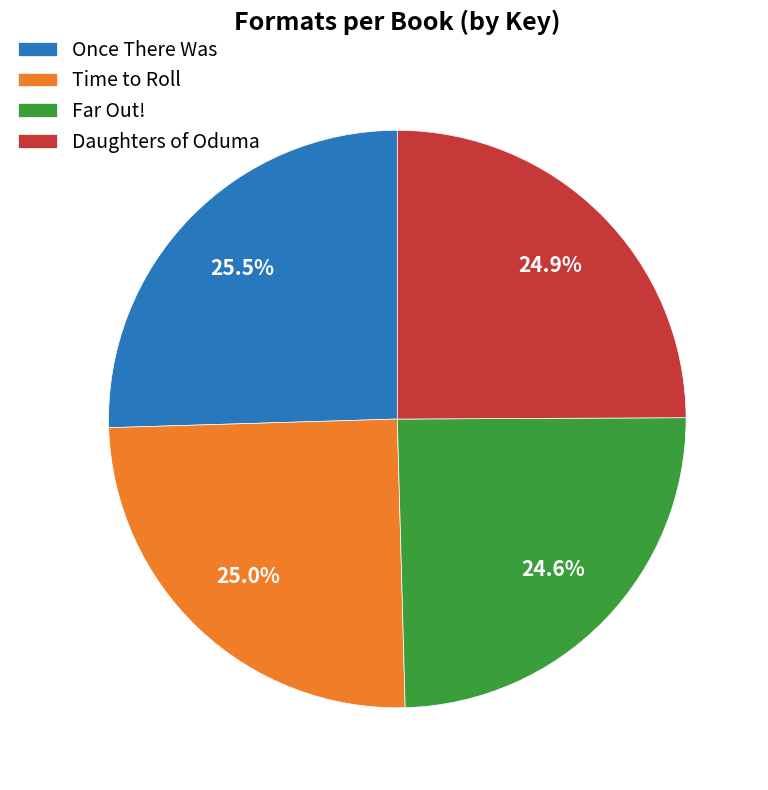

What percentage is the Far Out! slice, to the nearest percent?

25%